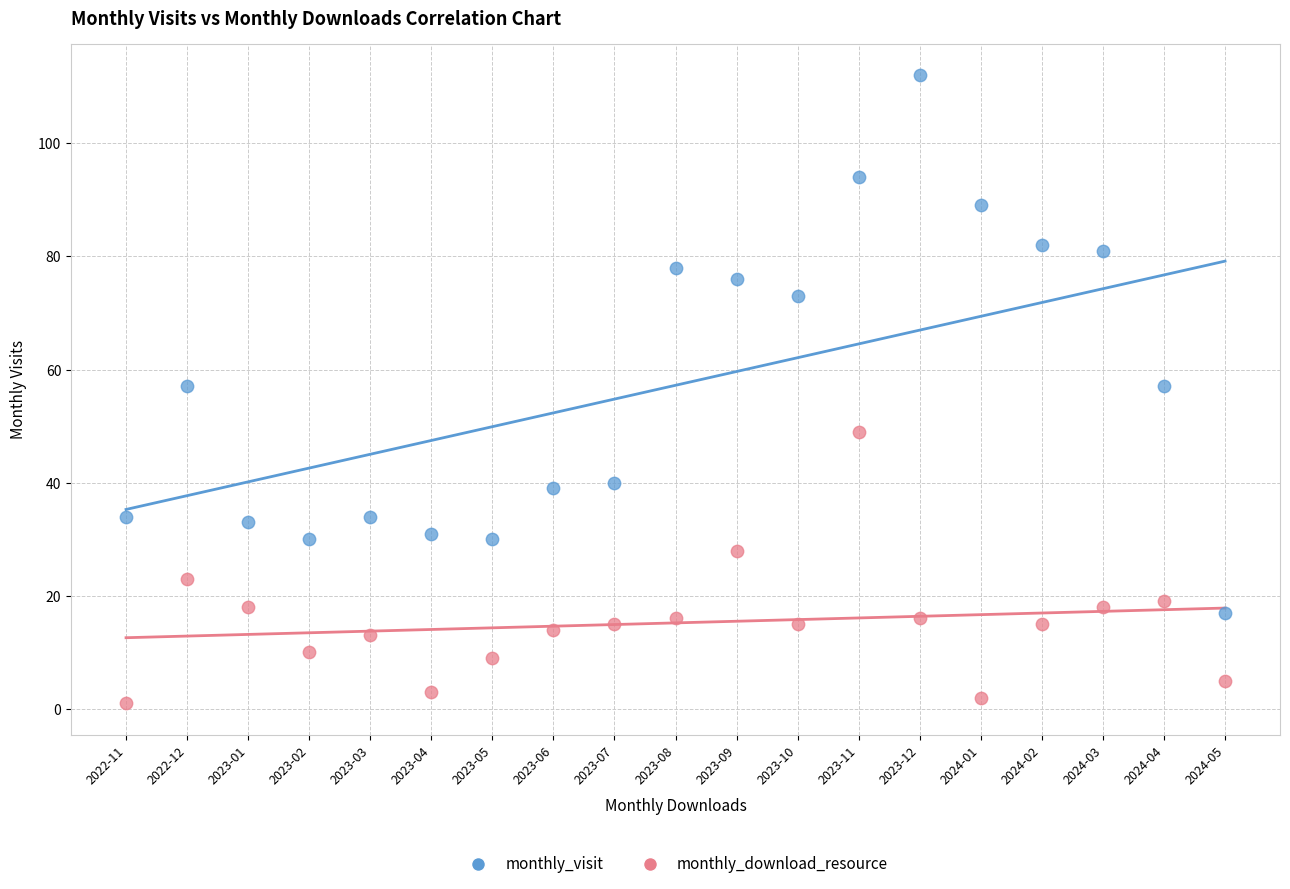

Which series has the widest spread of Y values?

monthly_visit